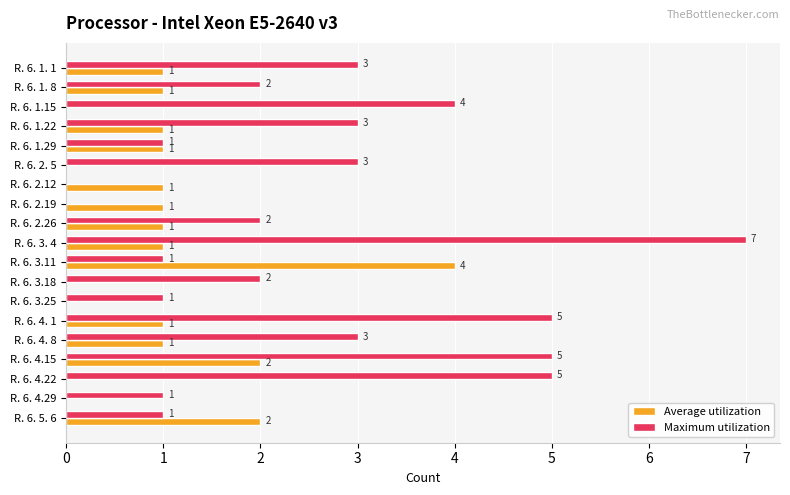

Which series has the largest total across all categories?

Maximum utilization